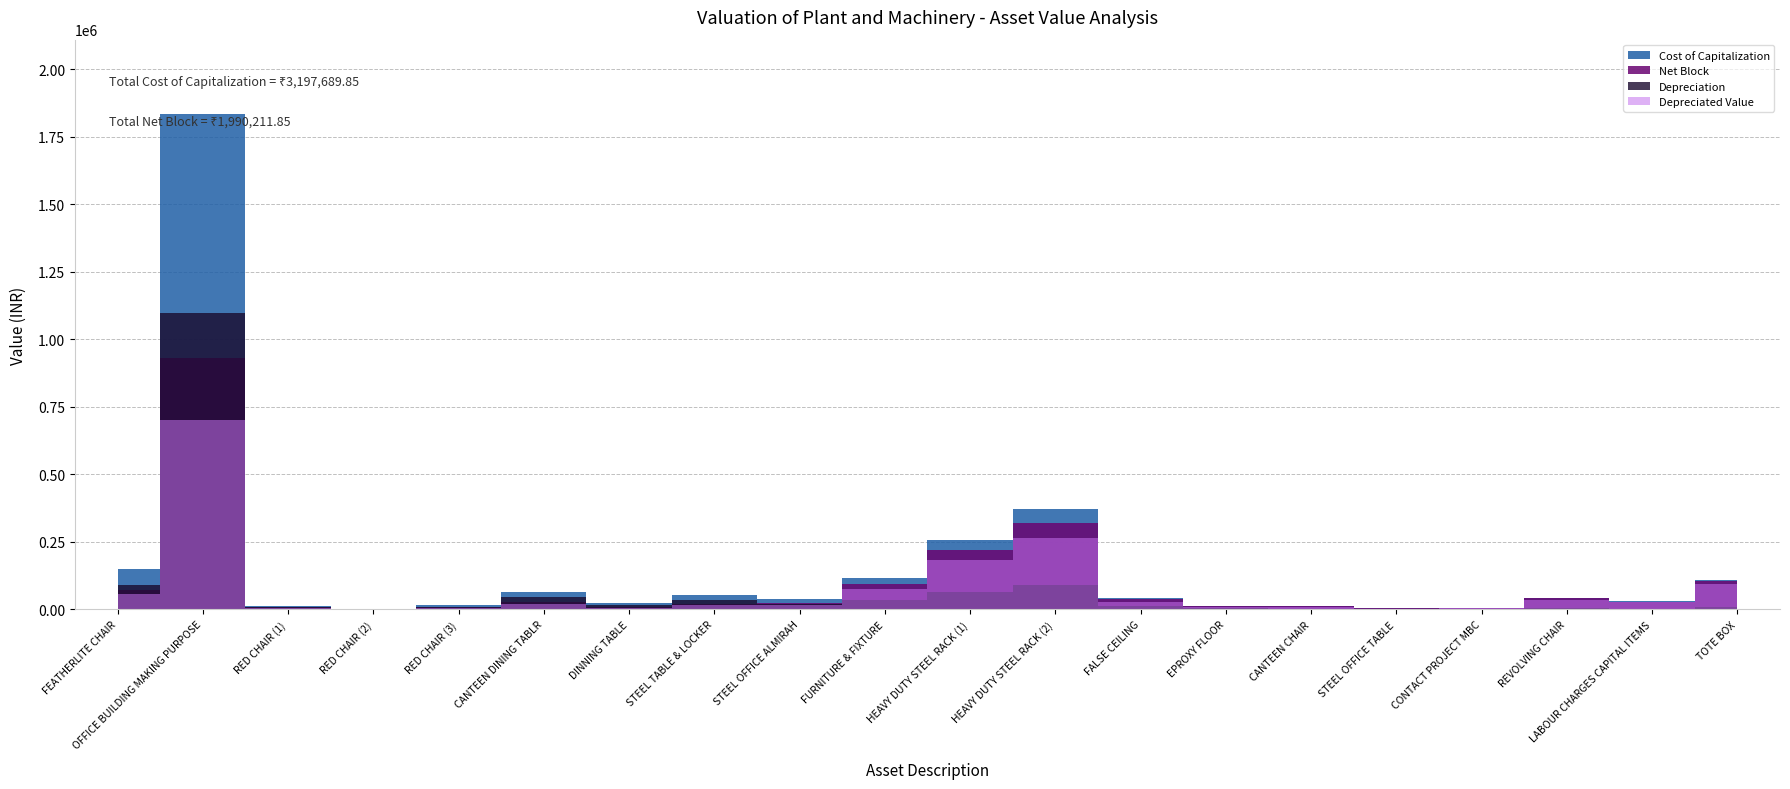

What is the sum of all Depreciated Value values?

1567895.4